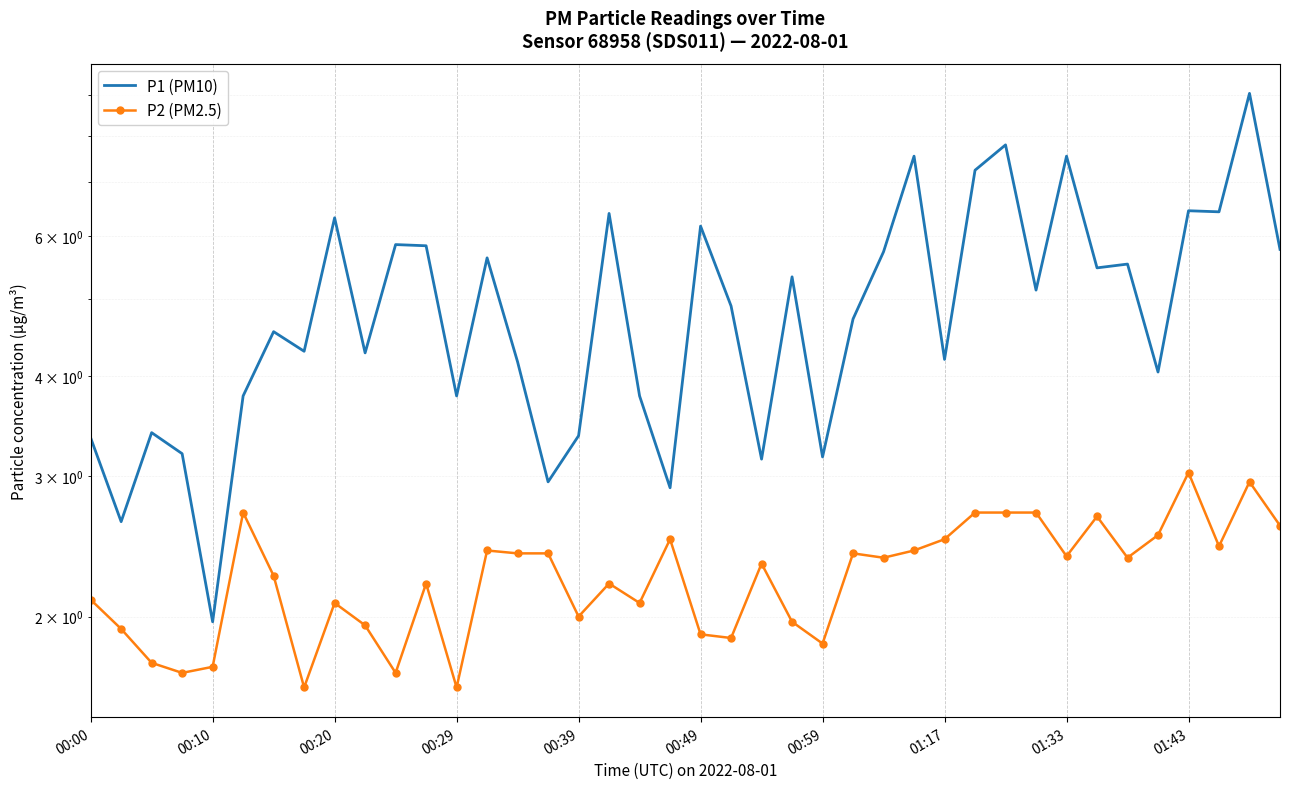

How many interior local valleys does the P1 (PM10) series have?

14